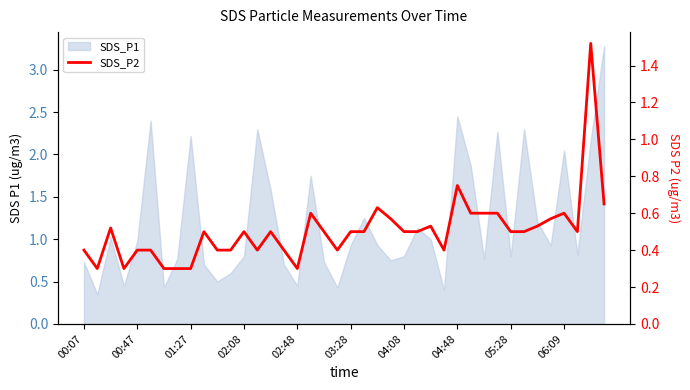

True or false: the data shows 0.6 at 11.

False